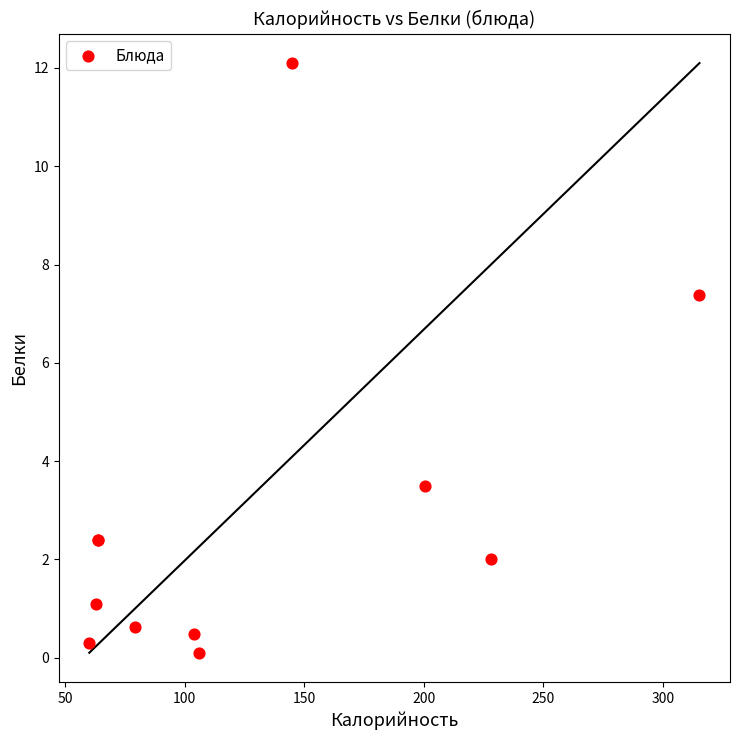

What Y value in the scatter plot is closest to 6?

7.4